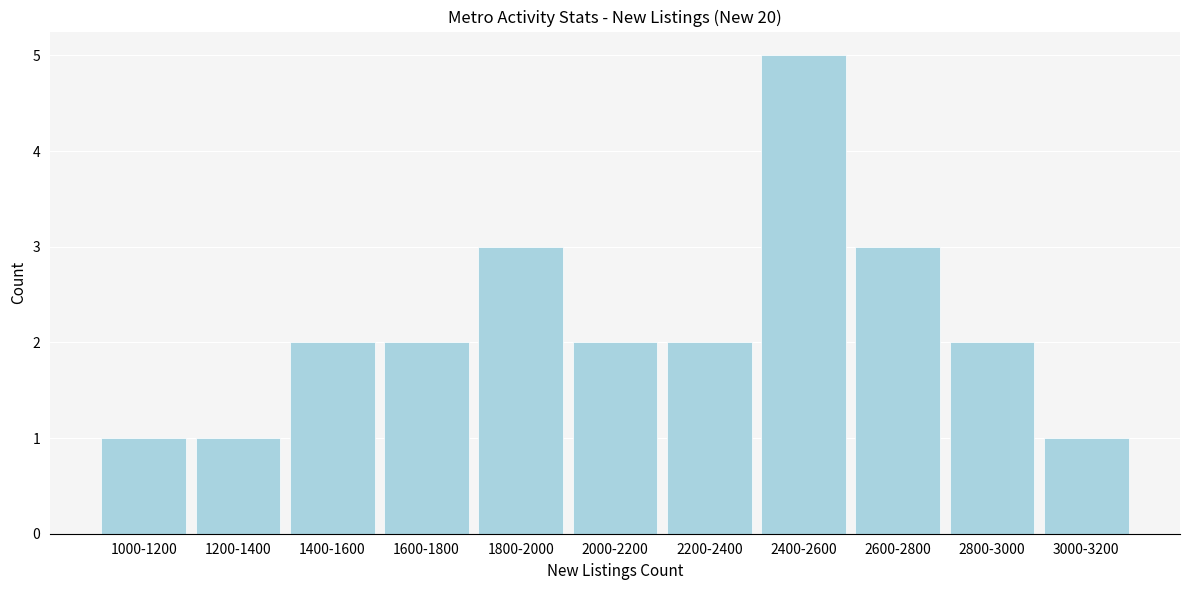

Reading left to right, extract all data points from this chart.

1000-1200=1	1200-1400=1	1400-1600=2	1600-1800=2	1800-2000=3	2000-2200=2	2200-2400=2	2400-2600=5	2600-2800=3	2800-3000=2	3000-3200=1